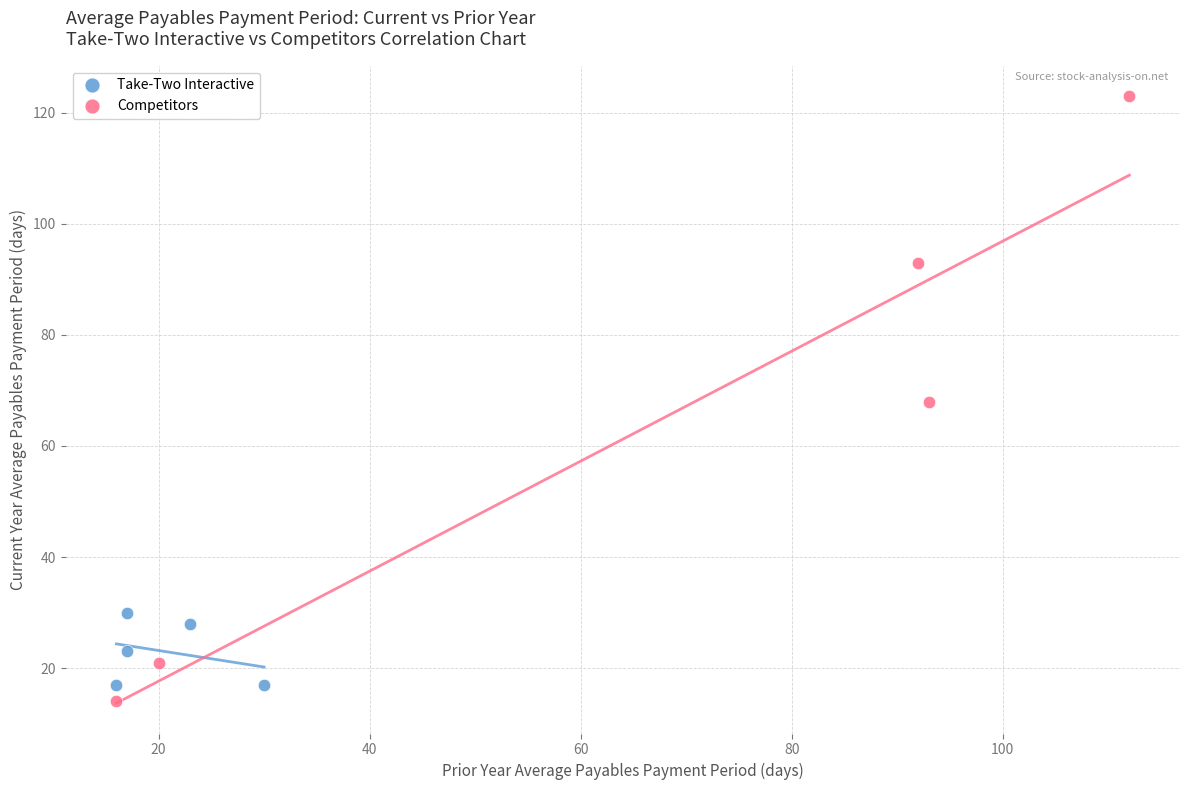

Which series contains the highest Y value?

Competitors